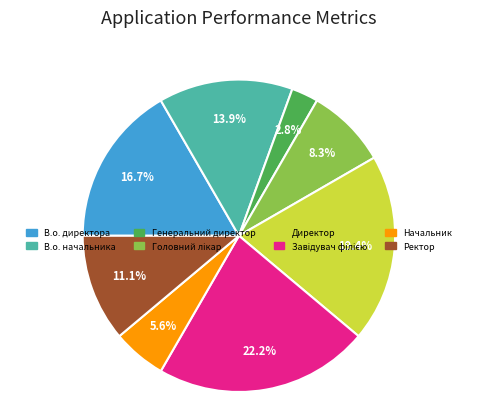

Approximately how many times larger is the value at В.о. директора compared to Генеральний директор?

6.0